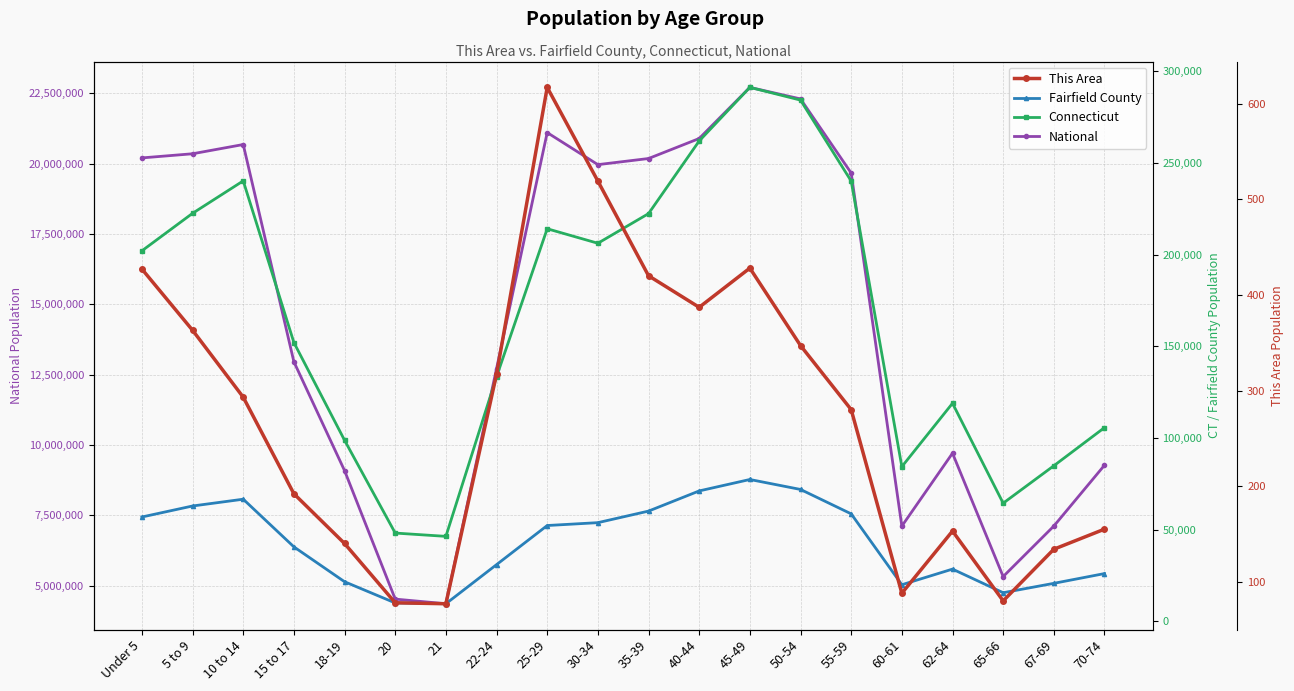

What are all the series names shown in the legend?

National, Connecticut, Fairfield County, This Area